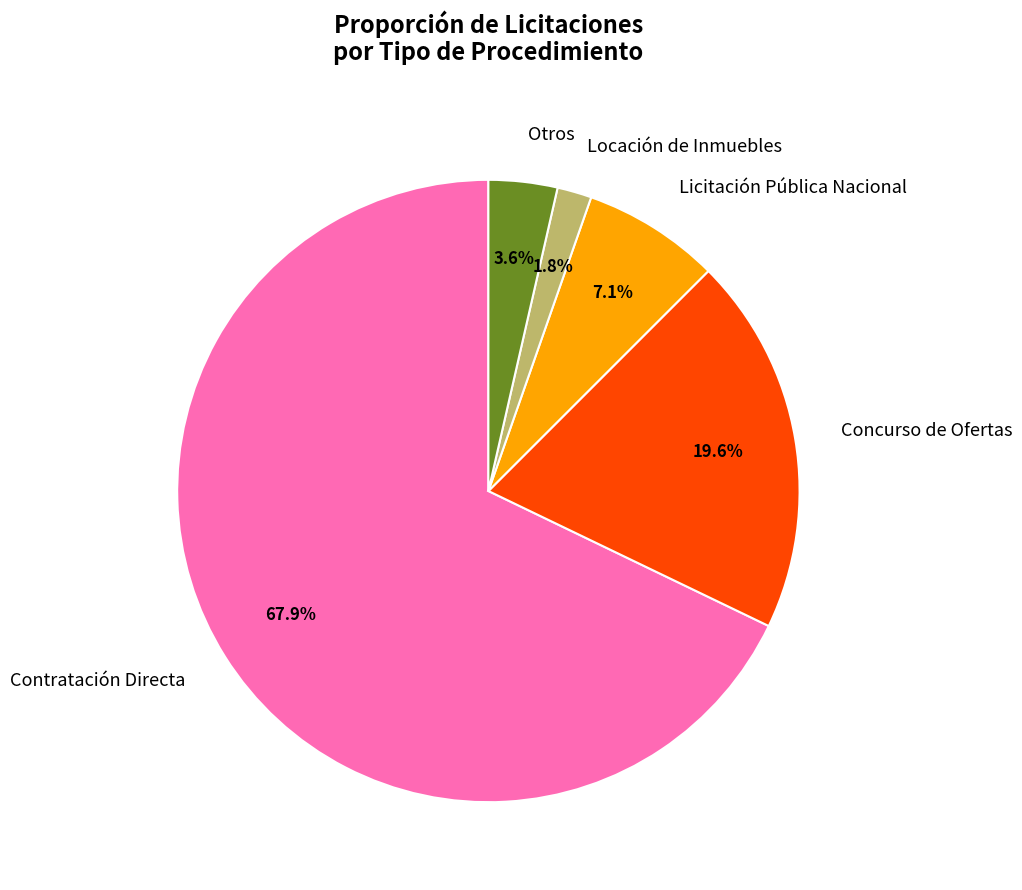

What is the ratio of the value at Licitación Pública Nacional to the value at Concurso de Ofertas?

0.4